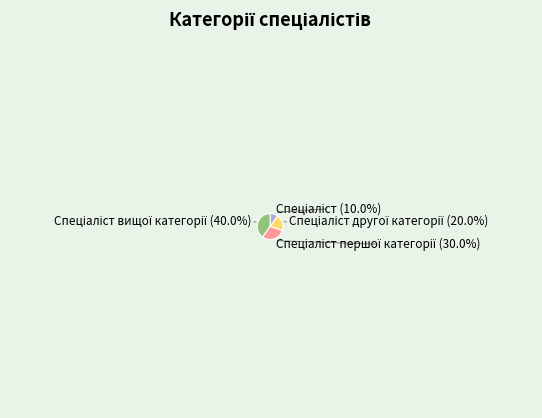

Does any single category account for the majority?

No